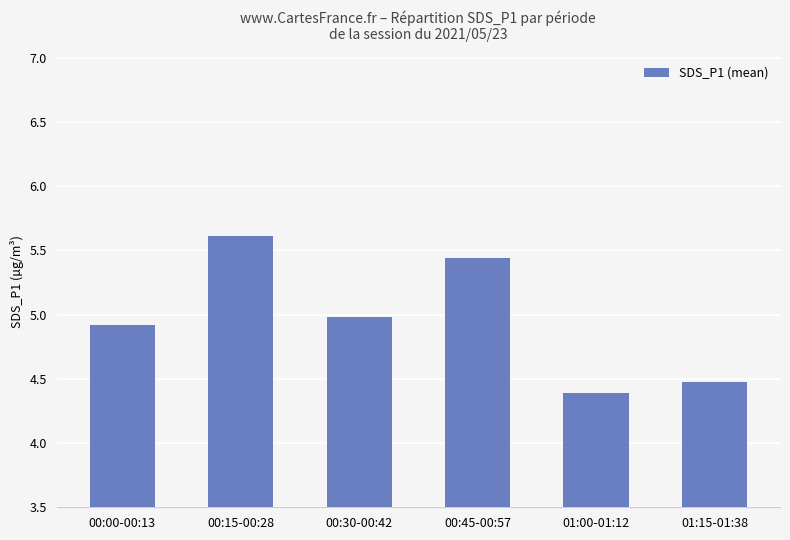

Are the bars horizontal?

No